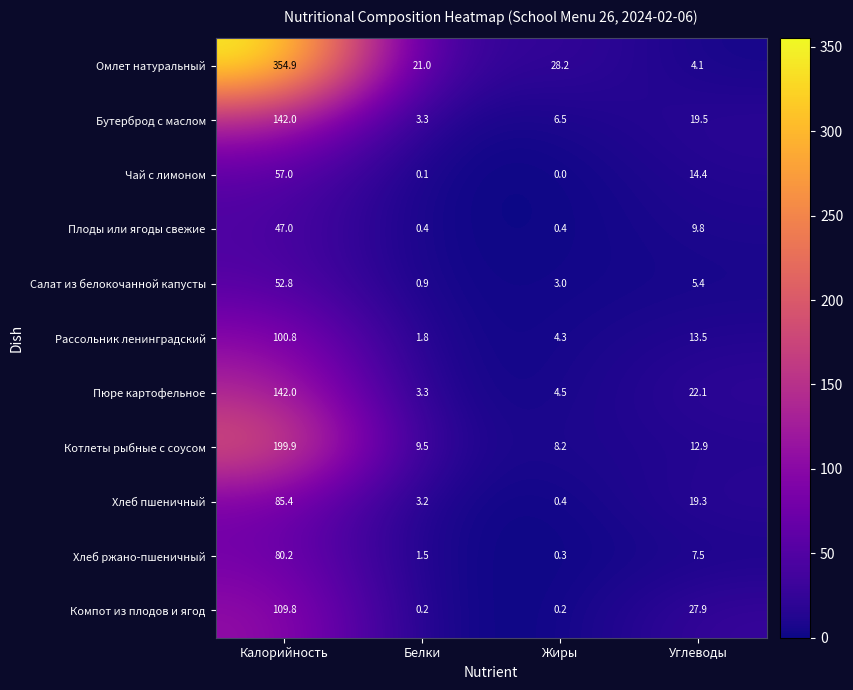

What is the total value across all series at Белки?

45.2